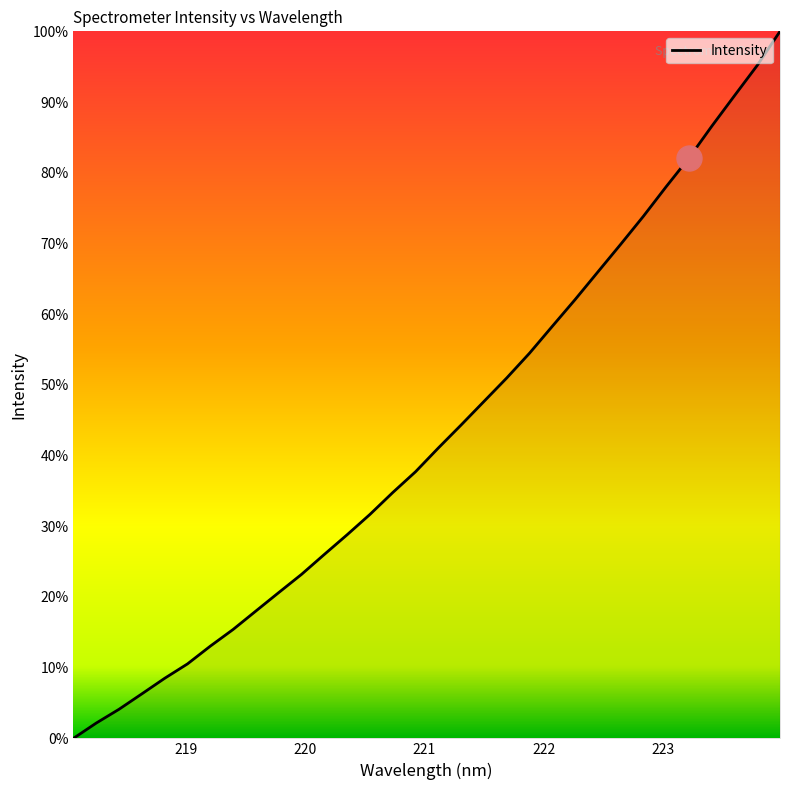

What is the greatest value displayed?

100.0